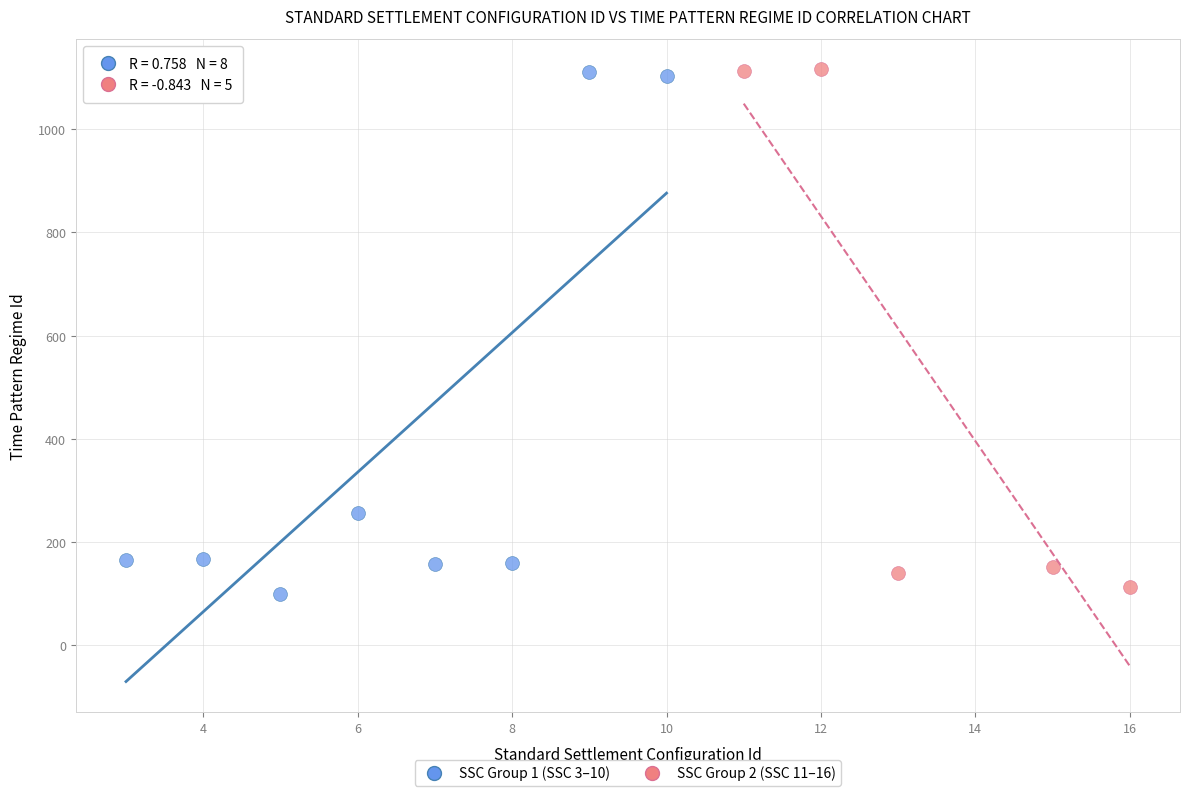

What are all the series names shown in the legend?

SSC Group 1 (SSC 3–10), SSC Group 2 (SSC 11–16)